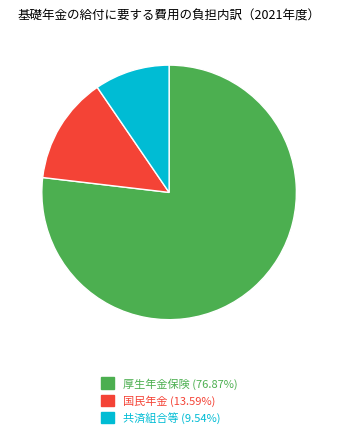

What is the largest slice in the pie chart?

厚生年金保険